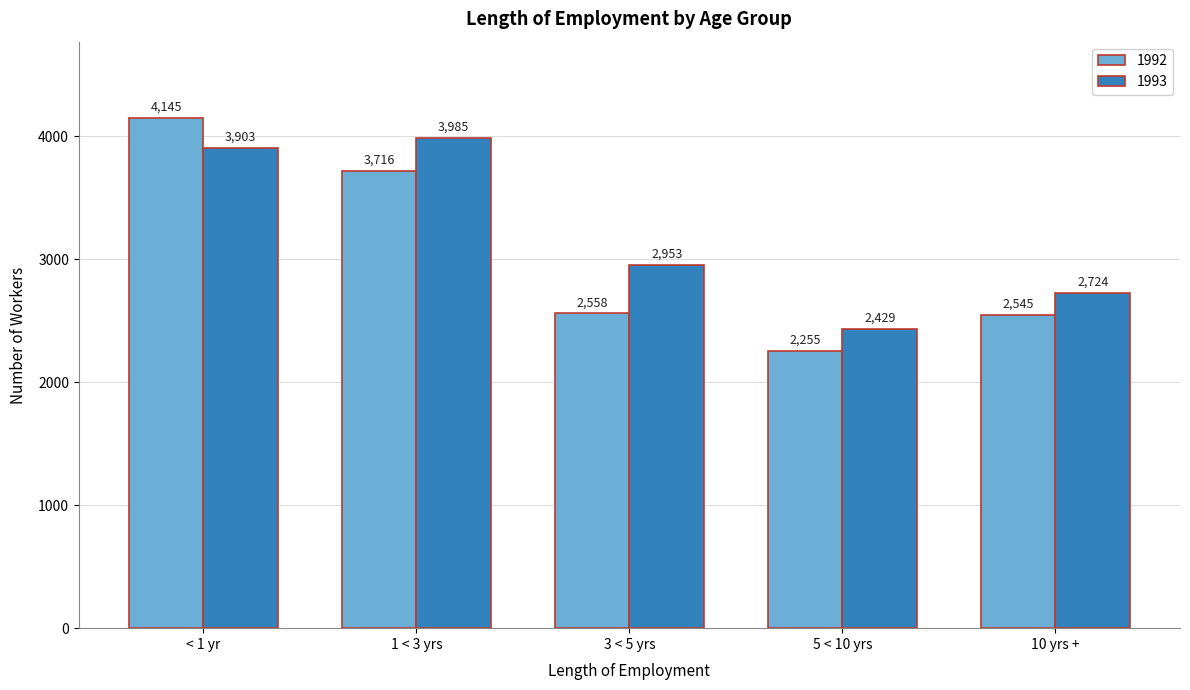

Reading right to left, transcribe all the data shown in this chart.

1992: 10 yrs +=2545	5 < 10 yrs=2255	3 < 5 yrs=2558	1 < 3 yrs=3716	< 1 yr=4145
1993: 10 yrs +=2724	5 < 10 yrs=2429	3 < 5 yrs=2953	1 < 3 yrs=3985	< 1 yr=3903